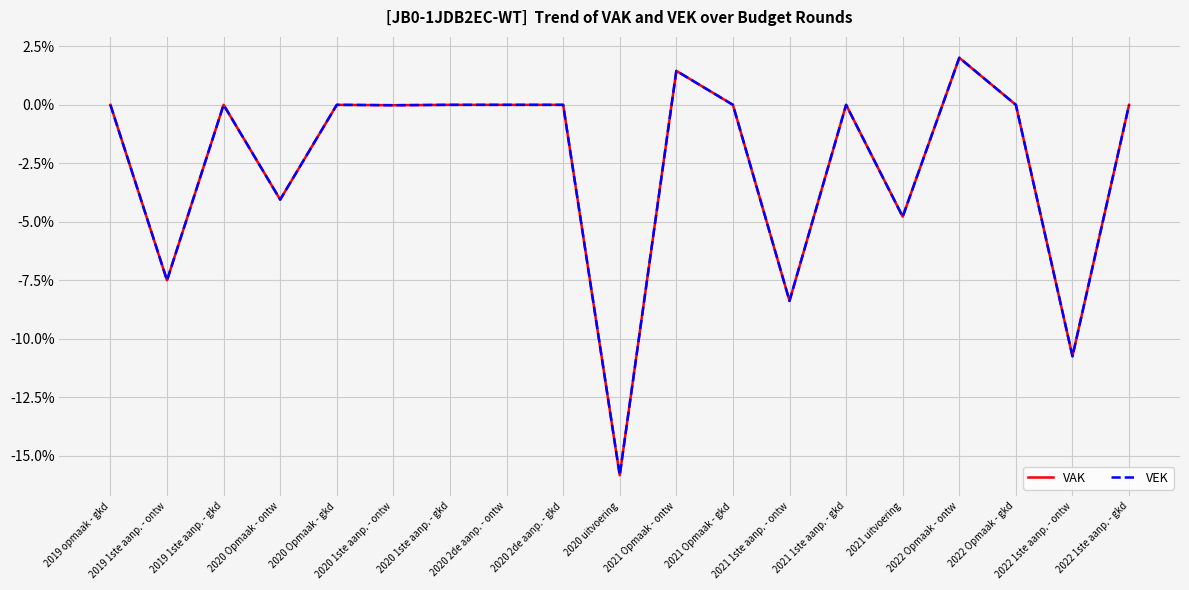

What is the sum of all VAK values?

-47.8